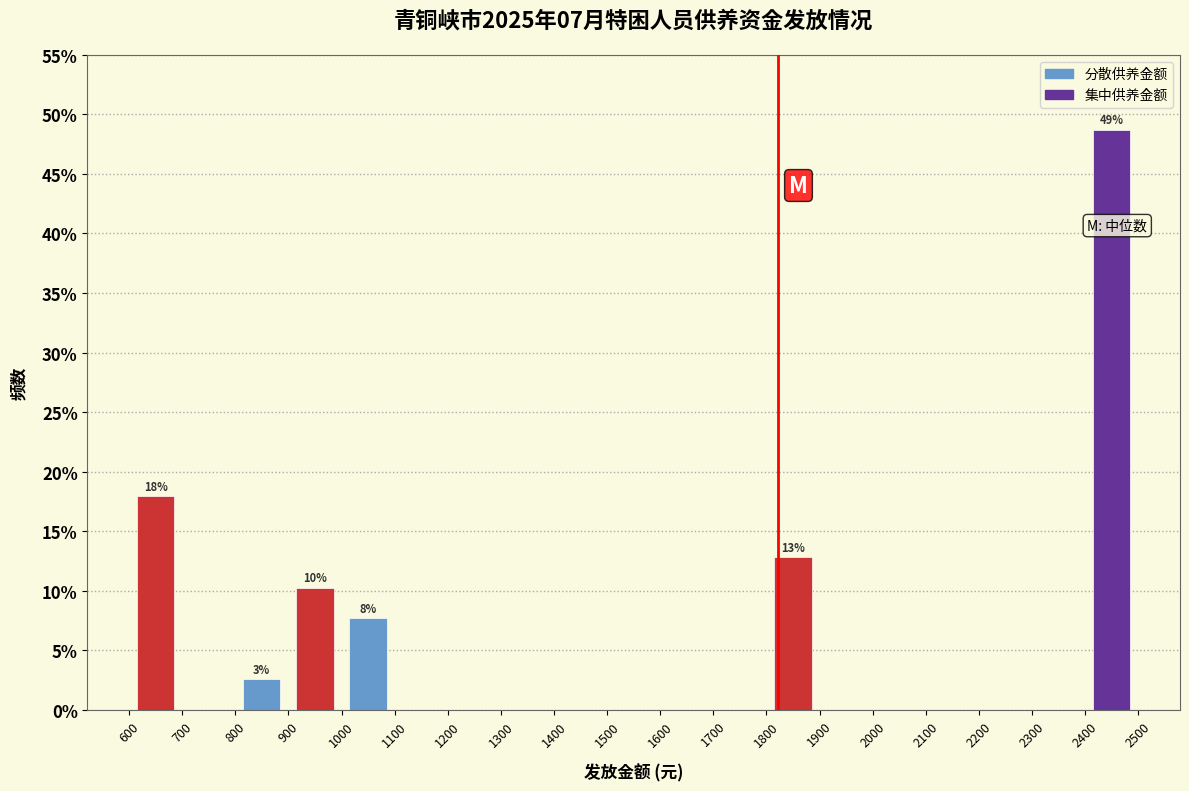

Which range on the x-axis has the tallest bar?

2400 to 2500